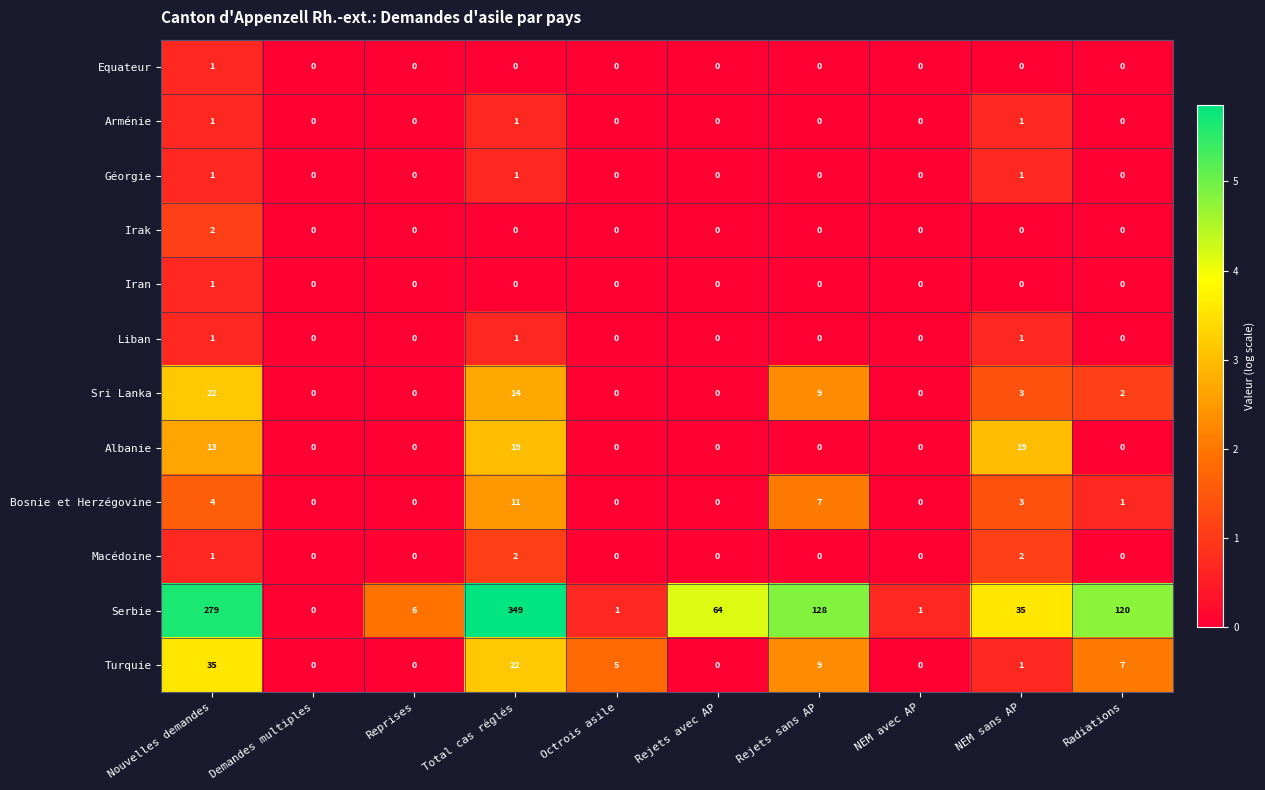

What is the total value across all series at Radiations?

130